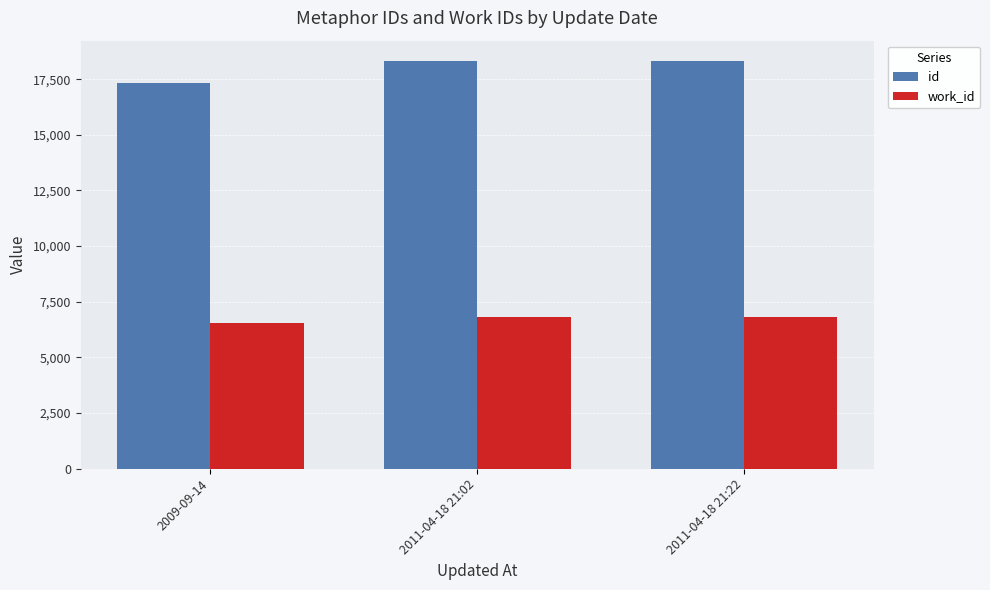

What is the highest value of the id series?

18318